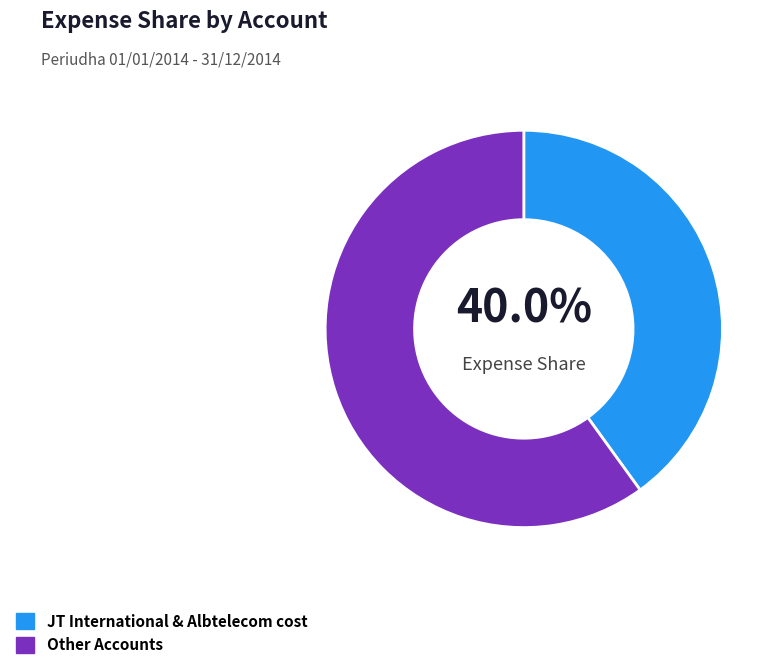

Rank the categories by value from highest to lowest.

Other Accounts, JT International & Albtelecom cost